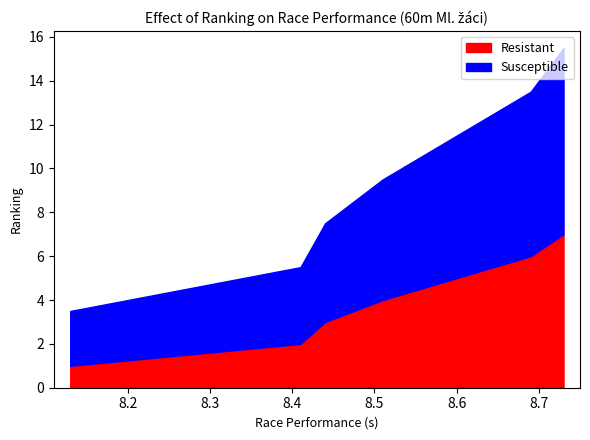

Which series has the widest spread of values?

Resistant